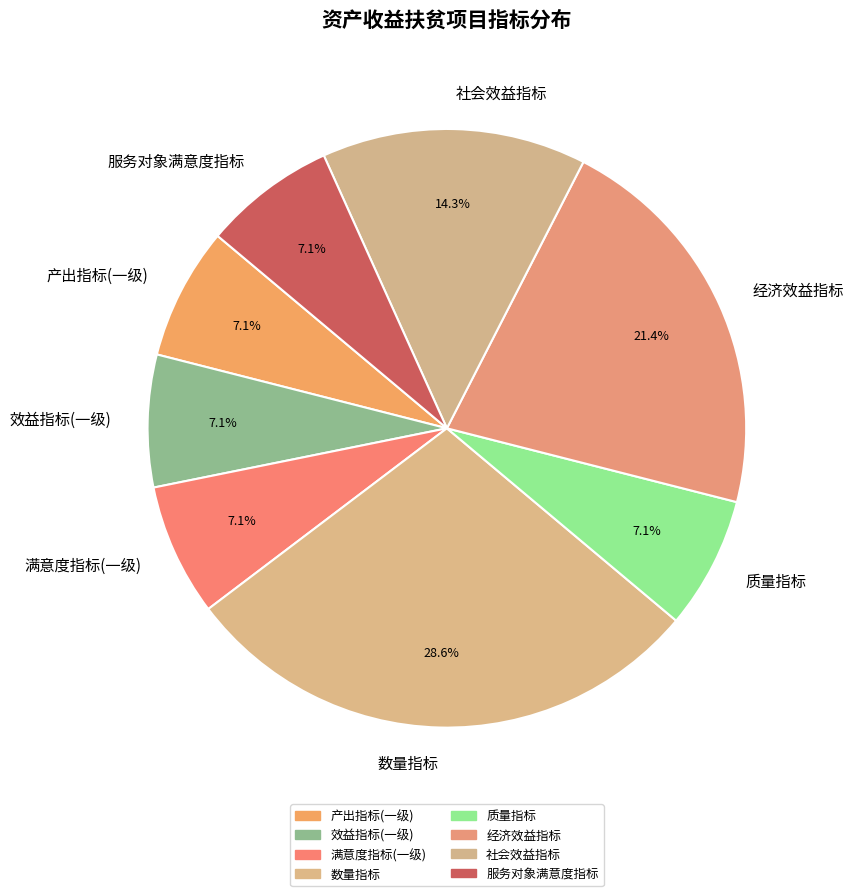

Which slice is the largest?

数量指标